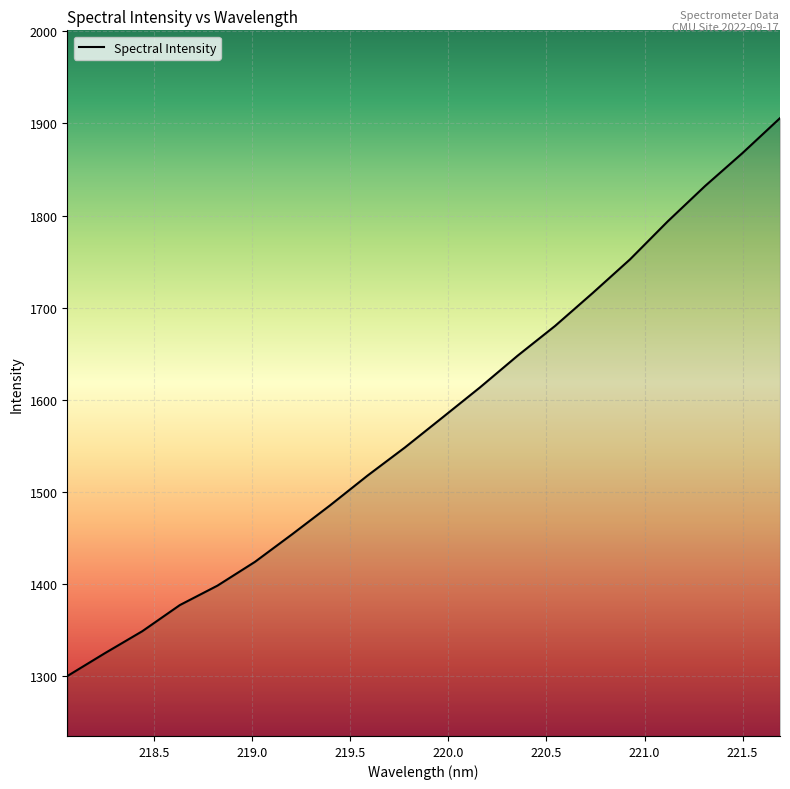

Does the chart display data point markers on the line(s)?

No